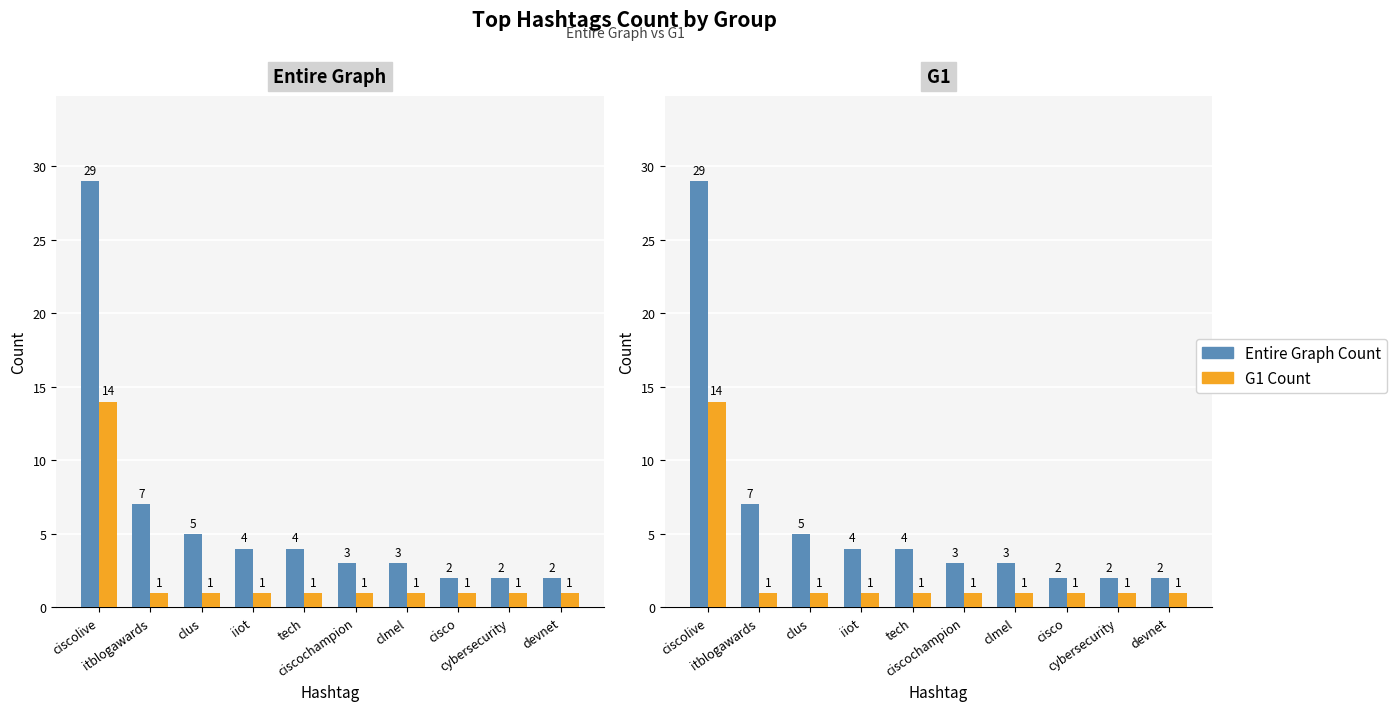

Between ciscochampion and itblogawards, which is larger?

itblogawards